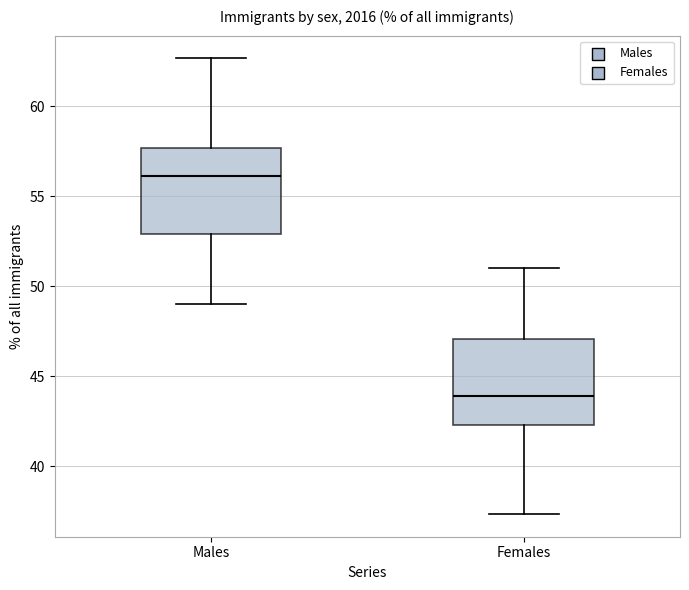

Which box's median line is the highest?

Males